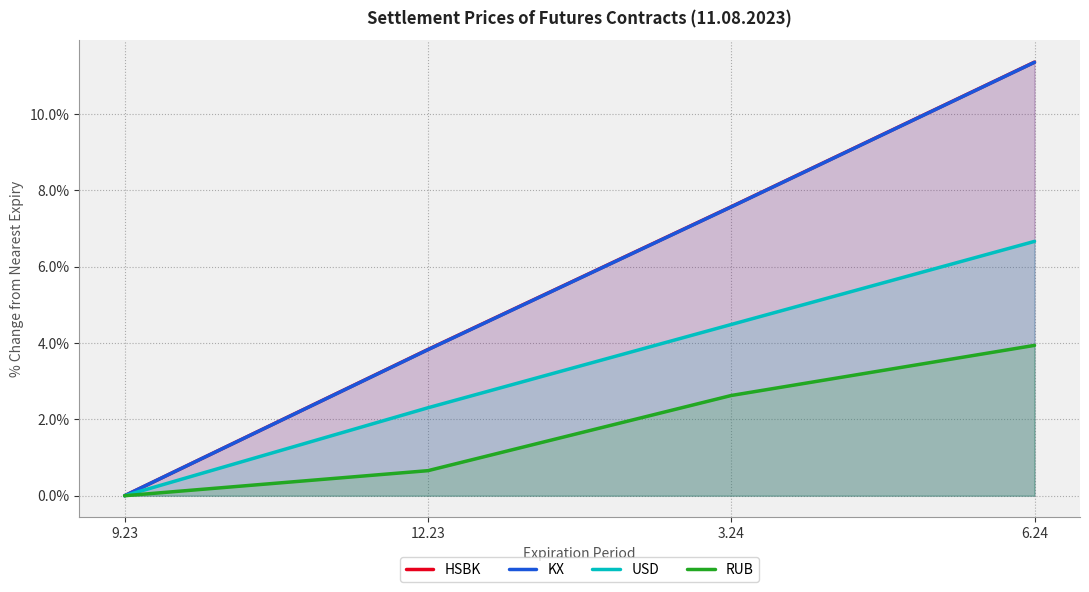

Rank the categories by HSBK value from lowest to highest.

9.23, 12.23, 3.24, 6.24